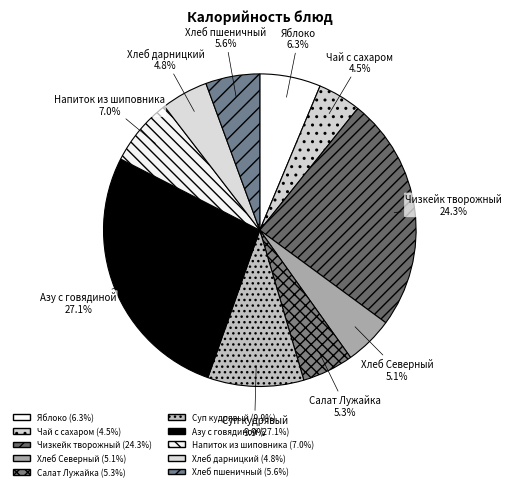

To the nearest percent, what is the difference between the Хлеб дарницкий and Напиток из шиповника slice percentages?

2%